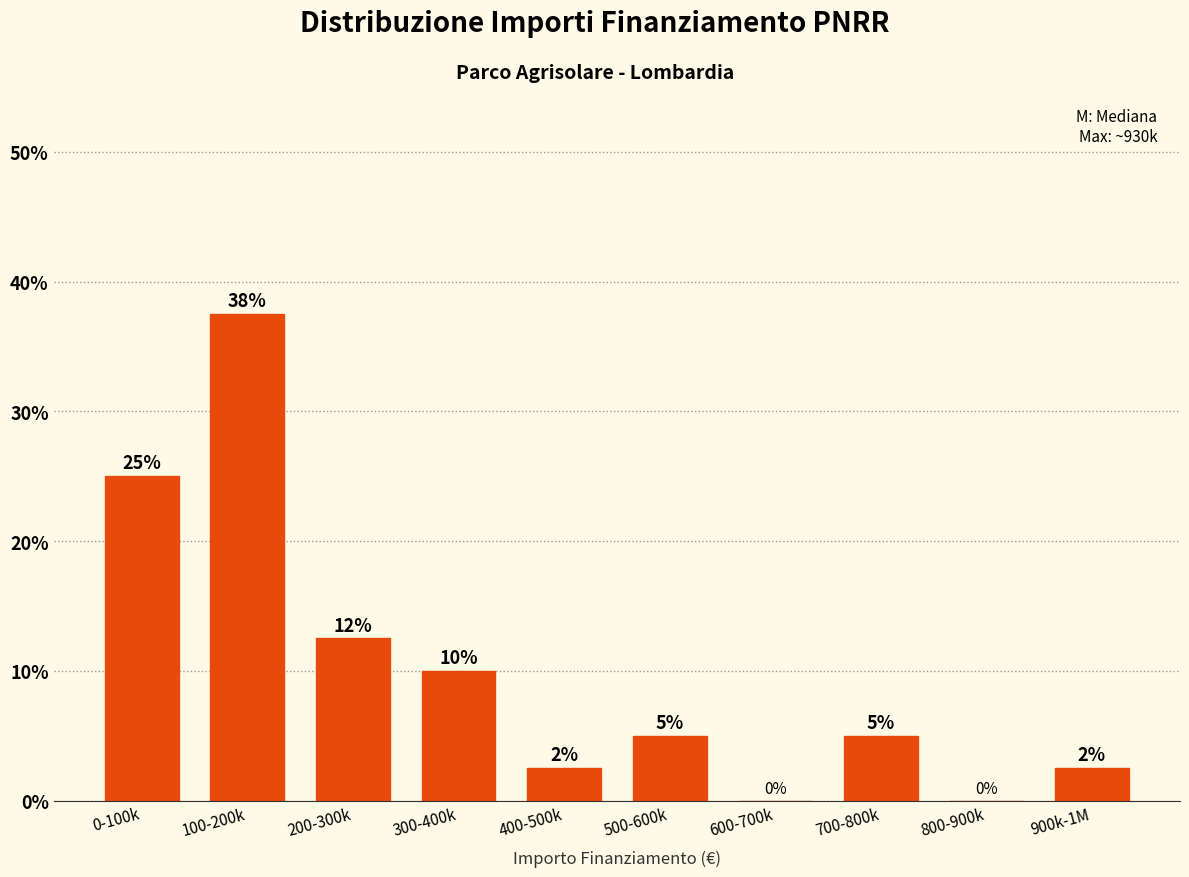

At which label does the data first exceed 5?

0-100k